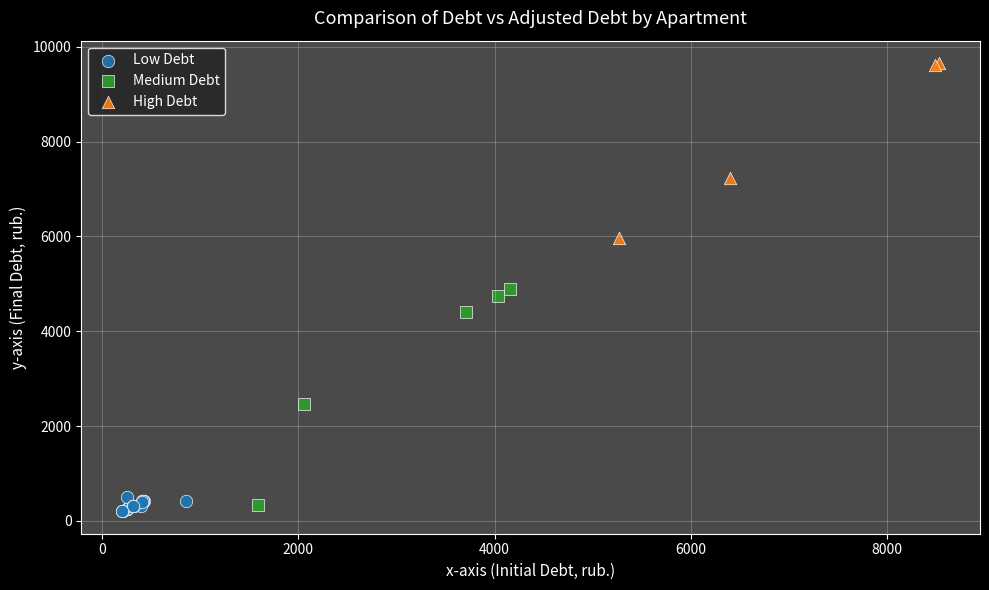

Which series has the widest spread of Y values?

Medium Debt